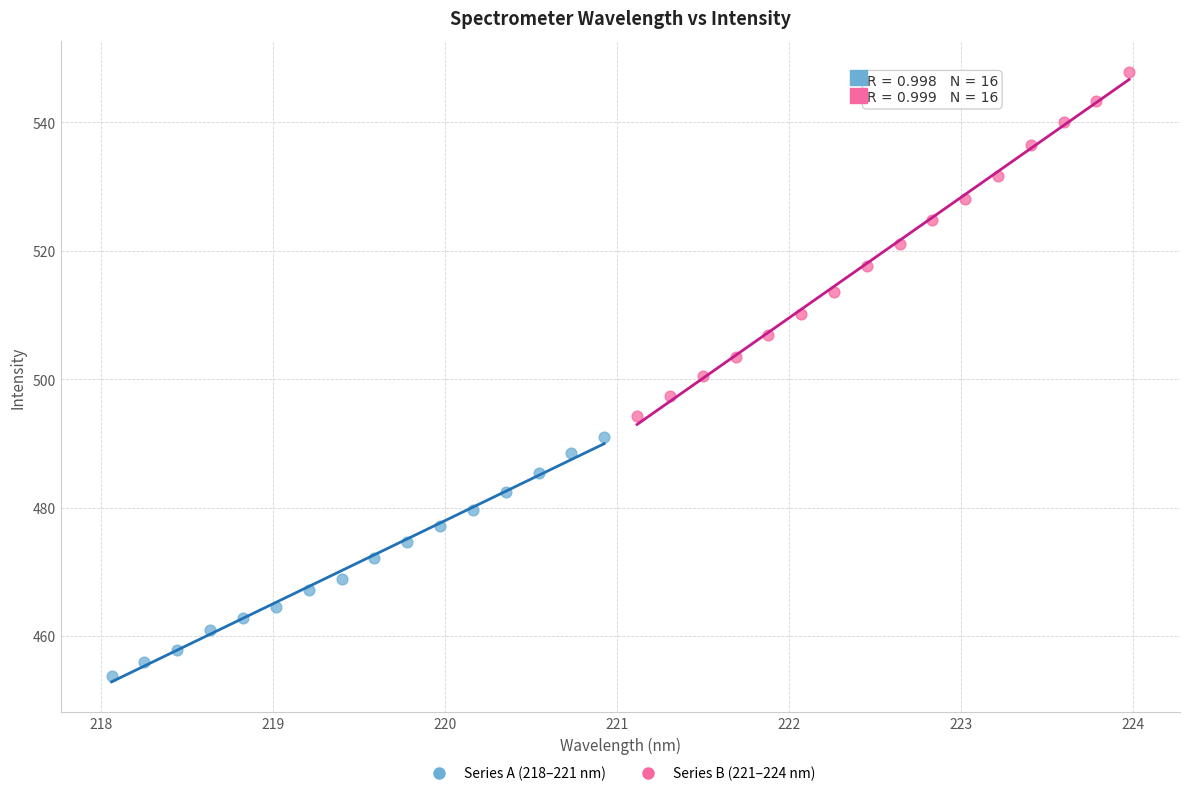

Which series has the largest Y range (max minus min)?

Series B (221–224 nm)